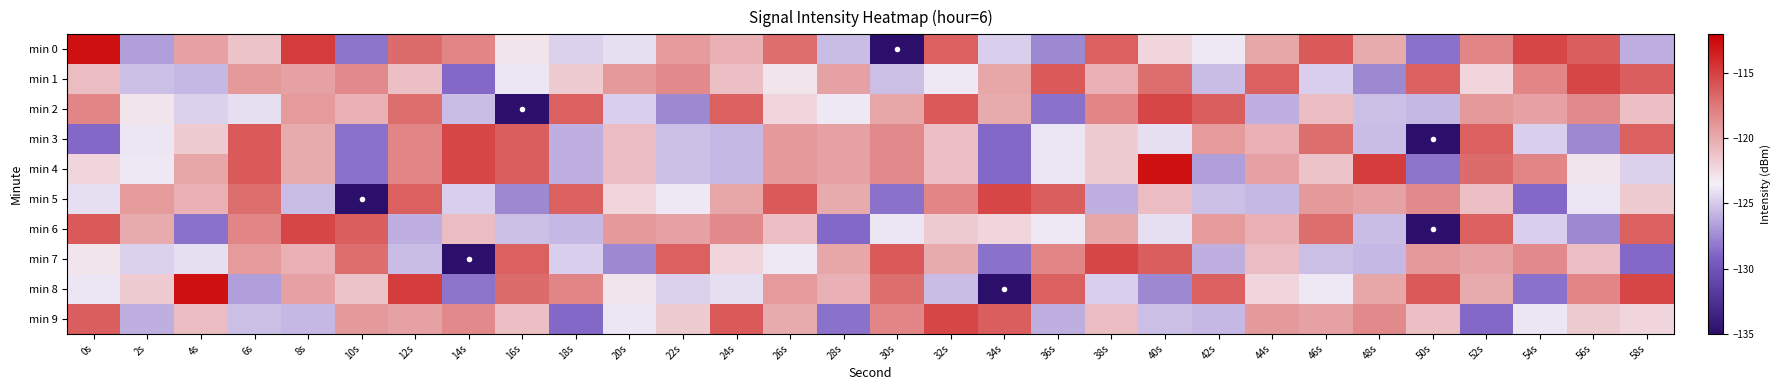

Which label corresponds to the largest value in the chart?

0s